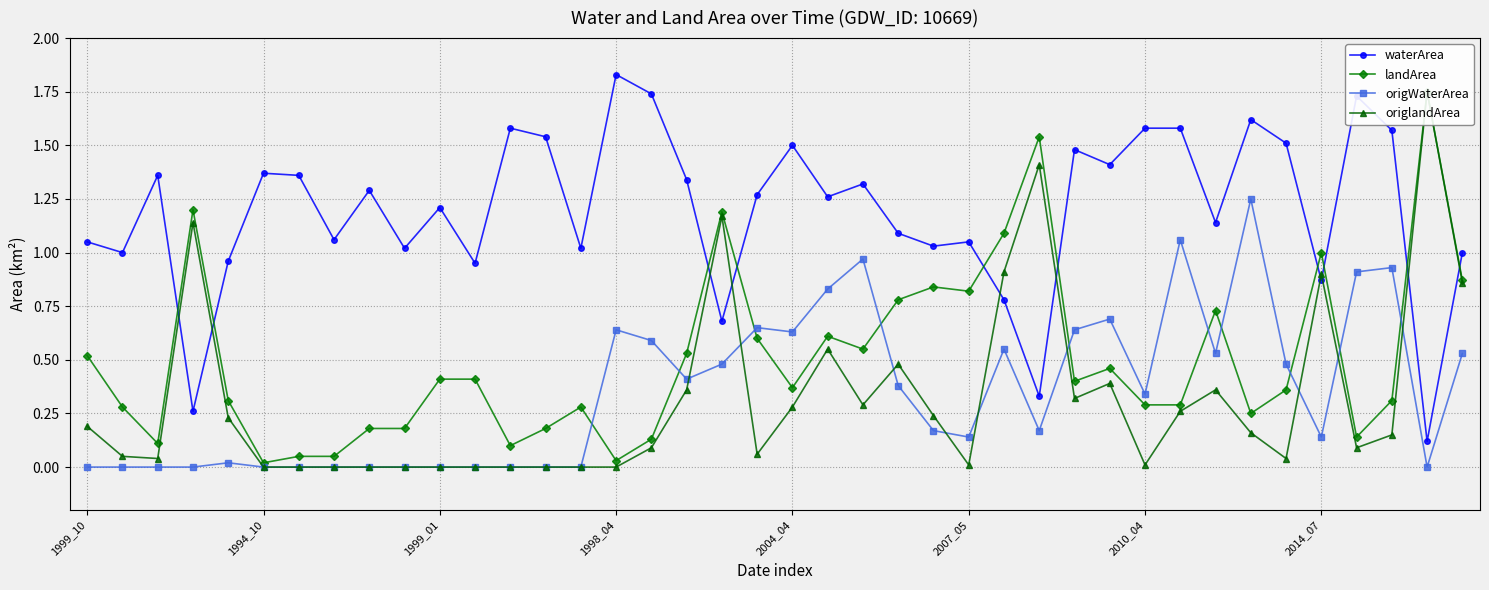

The value of origWaterArea at 1999_01 is 0.7. True or false?

False